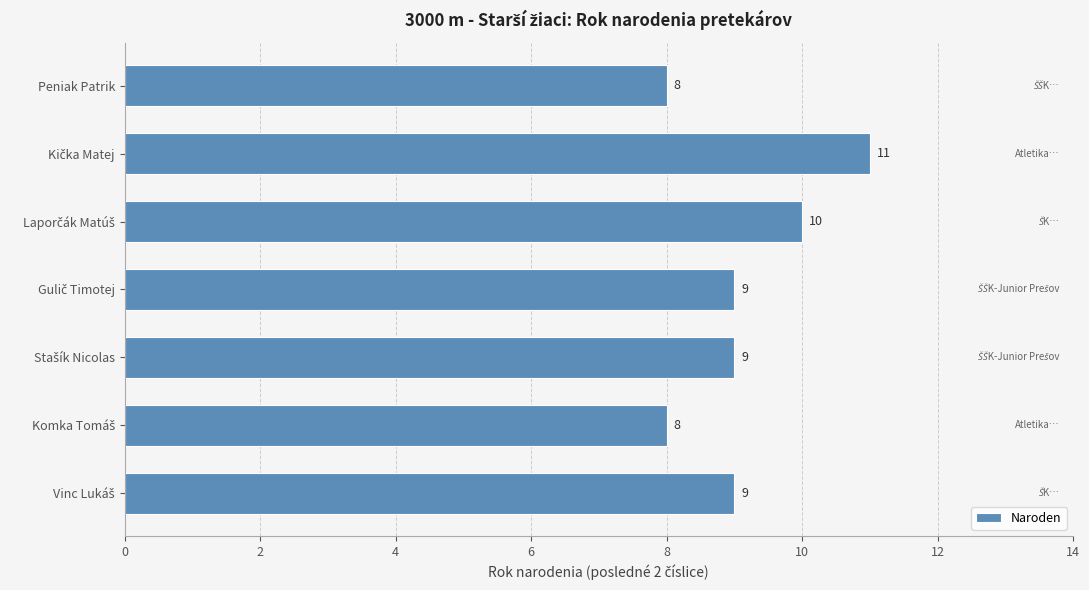

How many values are between 8 and 10?

6